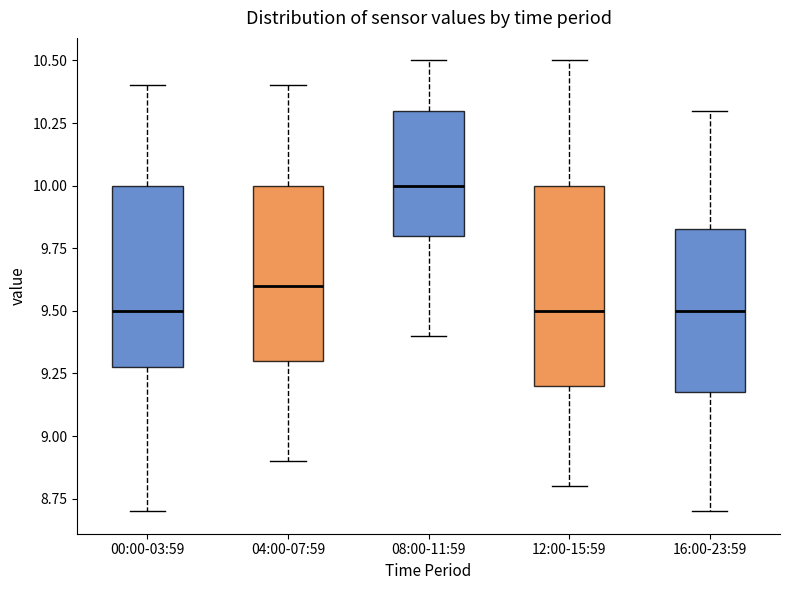

Comparing the boxes themselves (not the whiskers), which one is the tallest?

12:00-15:59